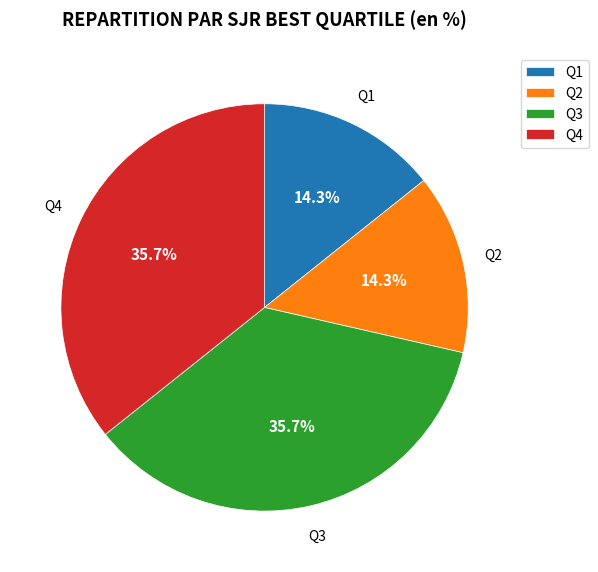

What percentage is NOT represented by Q1?

85.7%